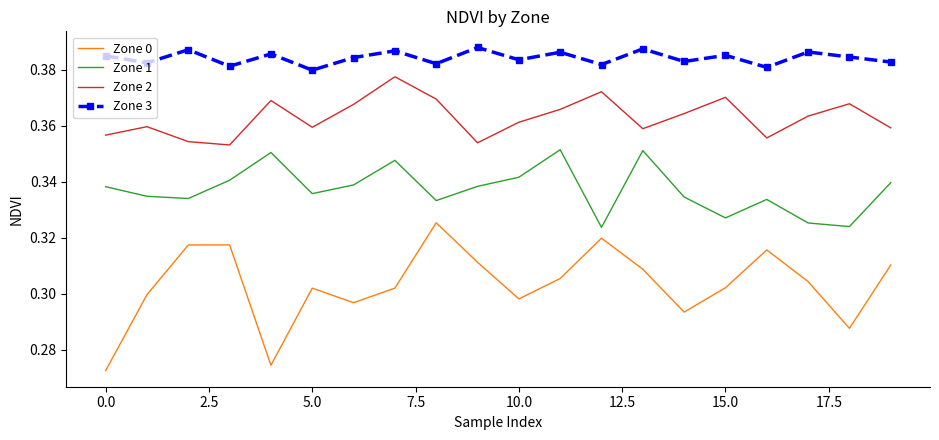

Which series has the largest total across all categories?

Zone 3